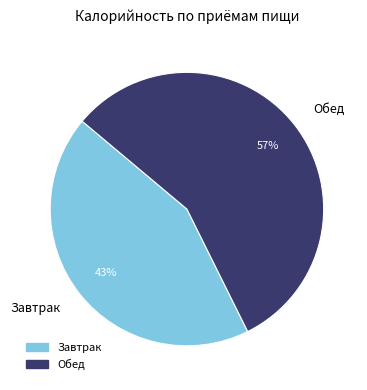

Is the sum of Обед and Завтрак greater than half?

Yes